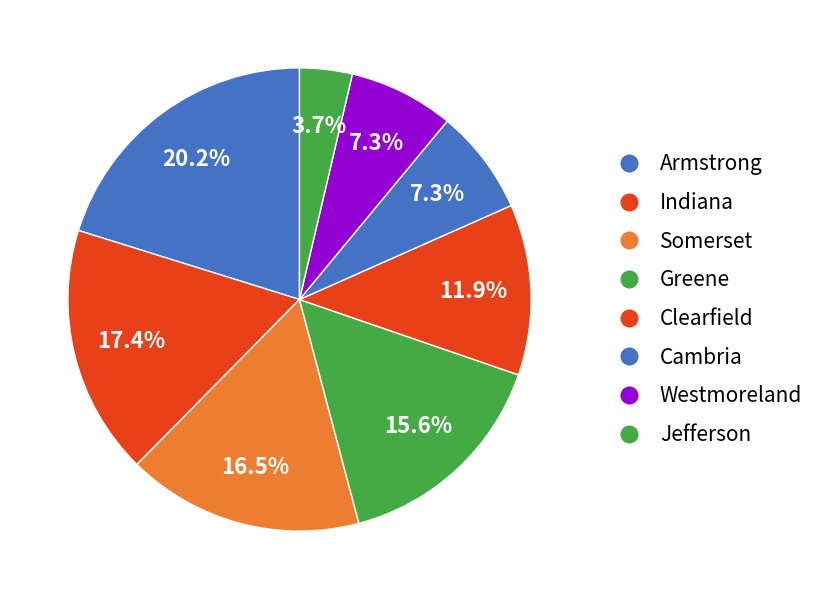

Is there any slice that represents more than half of the pie?

No